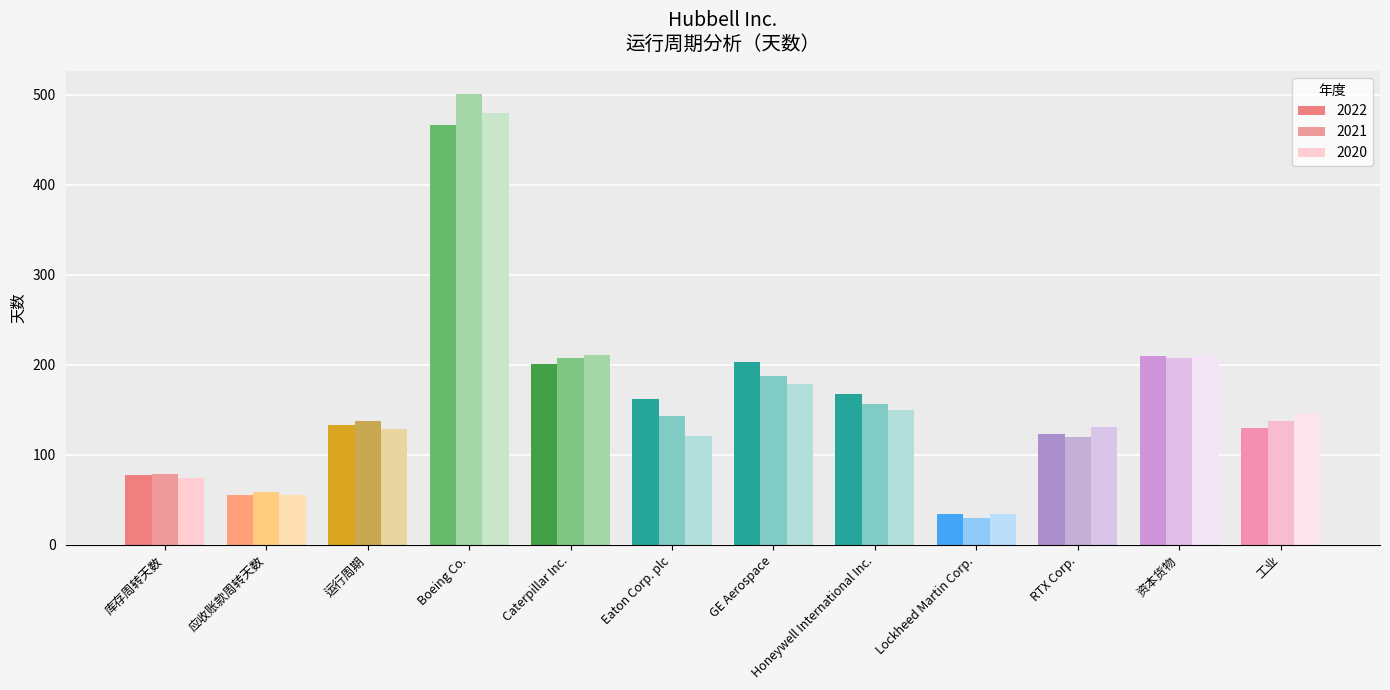

How many data points in 2020 are less than 147?

6